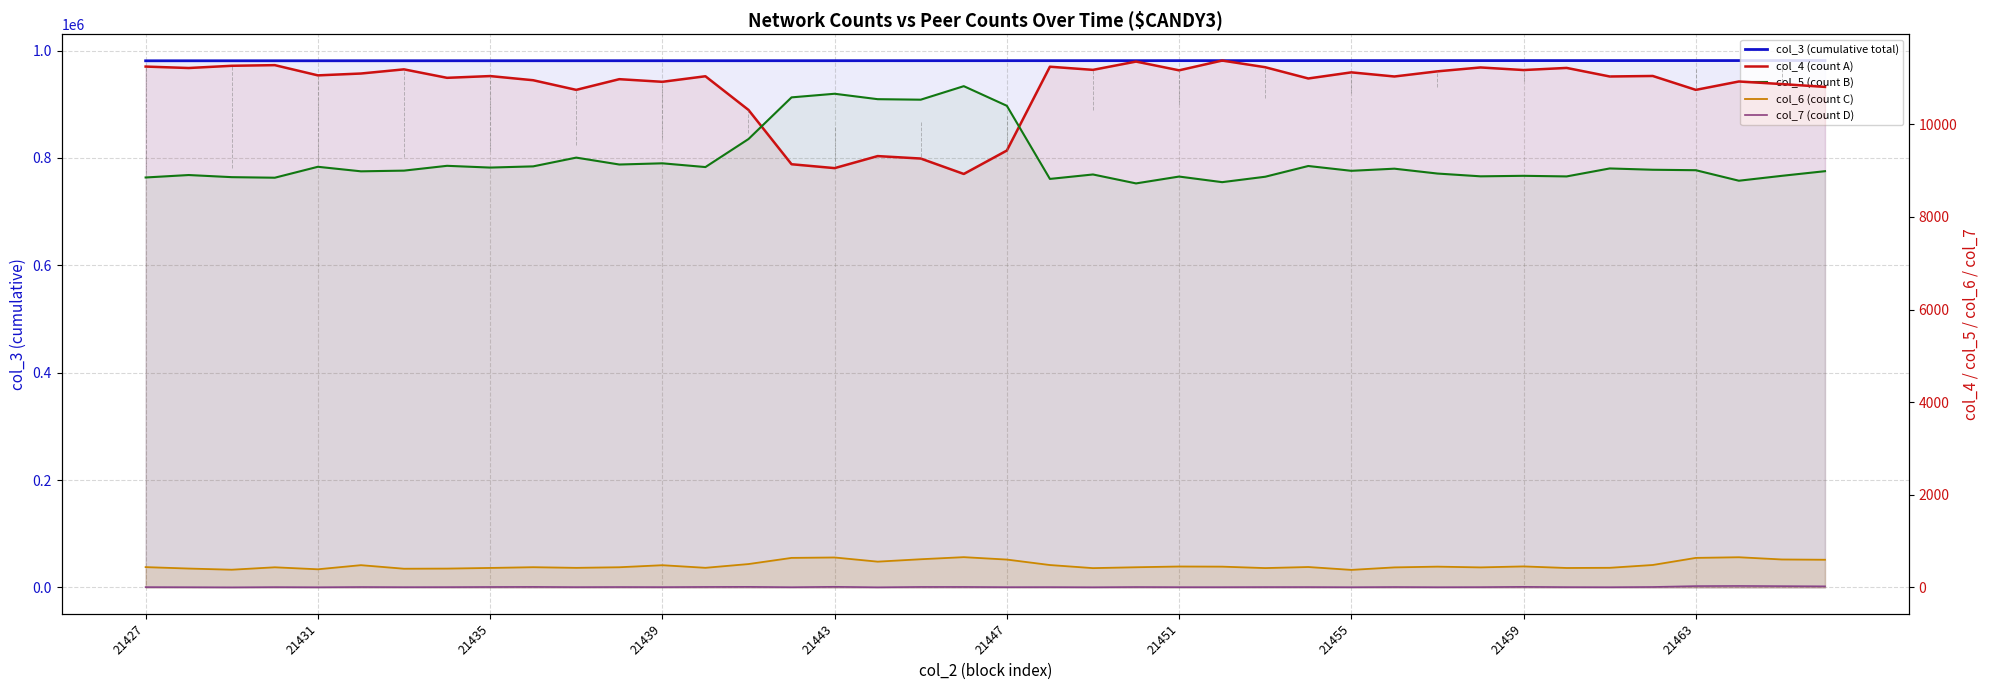

What is the sum of all col_6 (count C) values?

19248